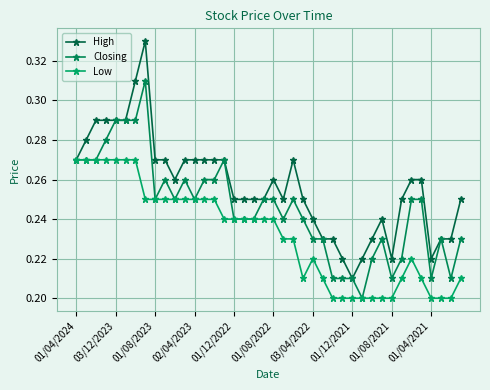

What is the sum of all Closing values?

9.8